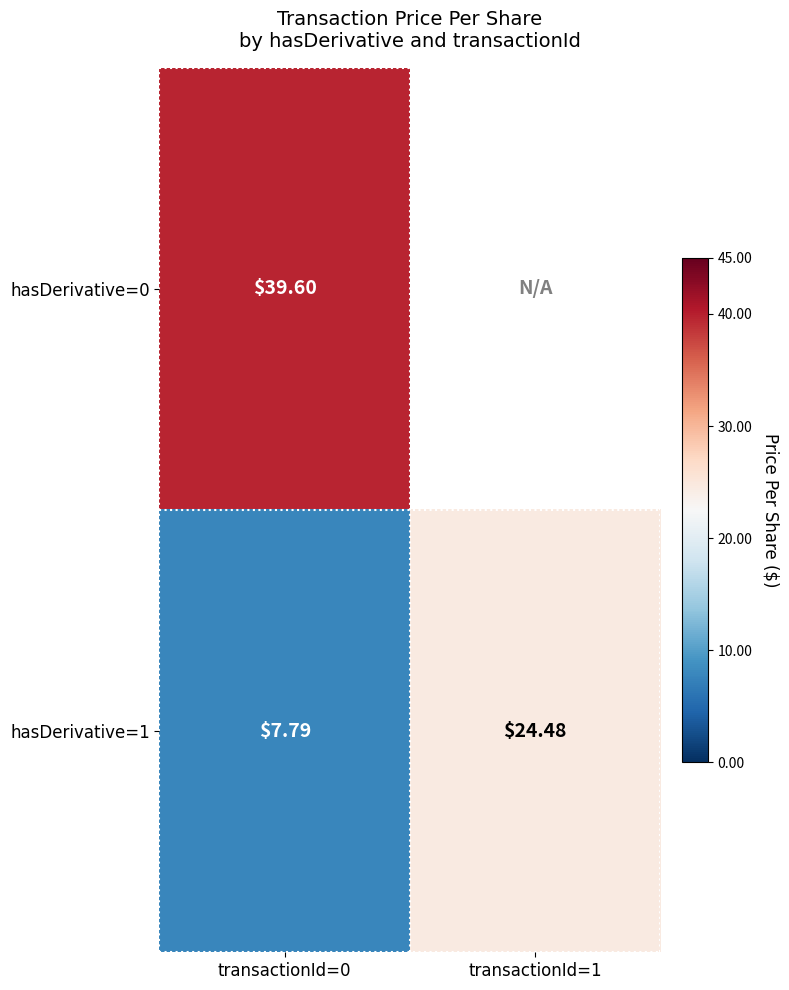

At which category is the sum across all series the highest?

transactionId=0